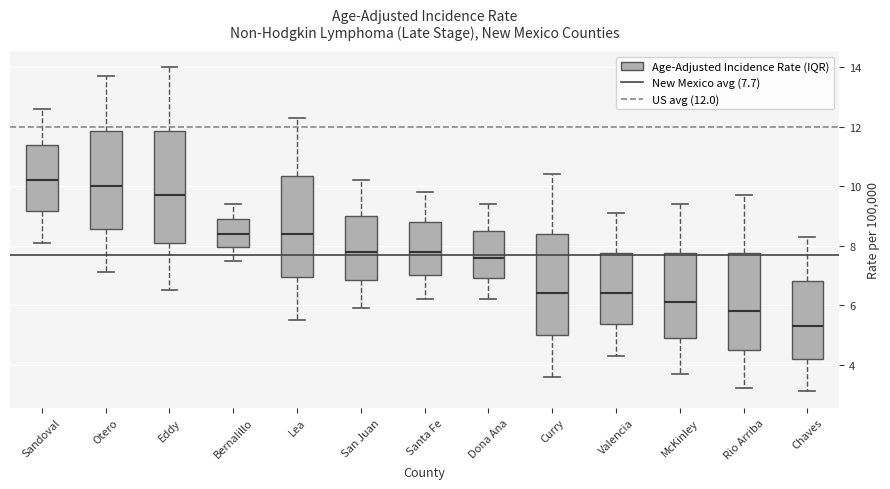

Reading left to right, transcribe this box plot: for each box, give where its median line is, the range the box spans, and where its two whiskers end, as read against the y-axis. The values are not printed on the chart, so give them approximately, as read against the axis.

Sandoval: median 10.2, box 9.2 to 11.4, whiskers 8.2 to 12.6
Otero: median 10.0, box 8.6 to 11.8, whiskers 7.2 to 13.8
Eddy: median 9.8, box 8.2 to 11.8, whiskers 6.6 to 14.0
Bernalillo: median 8.4, box 8.0 to 9.0, whiskers 7.6 to 9.4
Lea: median 8.4, box 7.0 to 10.4, whiskers 5.6 to 12.4
San Juan: median 7.8, box 6.8 to 9.0, whiskers 6.0 to 10.2
Santa Fe: median 7.8, box 7.0 to 8.8, whiskers 6.2 to 9.8
Dona Ana: median 7.6, box 7.0 to 8.6, whiskers 6.2 to 9.4
Curry: median 6.4, box 5.0 to 8.4, whiskers 3.6 to 10.4
Valencia: median 6.4, box 5.4 to 7.8, whiskers 4.4 to 9.2
McKinley: median 6.2, box 5.0 to 7.8, whiskers 3.8 to 9.4
Rio Arriba: median 5.8, box 4.6 to 7.8, whiskers 3.2 to 9.8
Chaves: median 5.4, box 4.2 to 6.8, whiskers 3.2 to 8.4